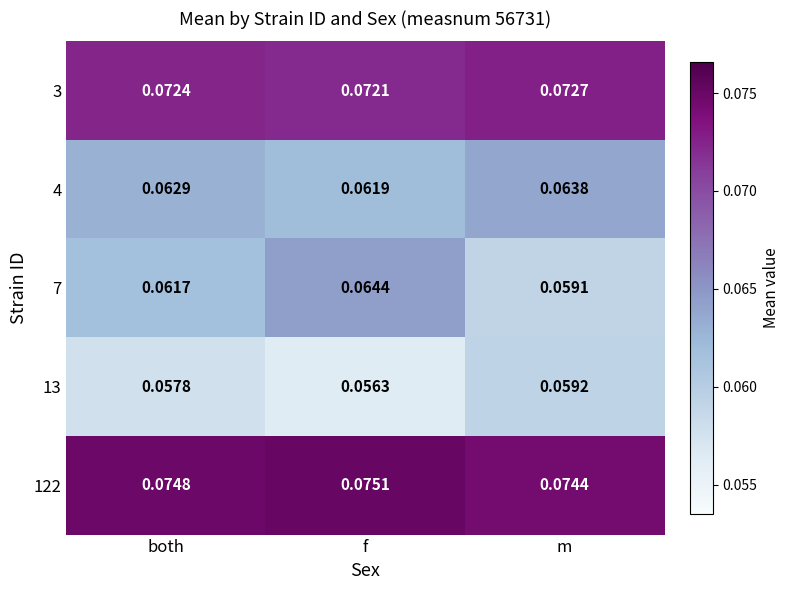

Which series has the widest spread of values?

7